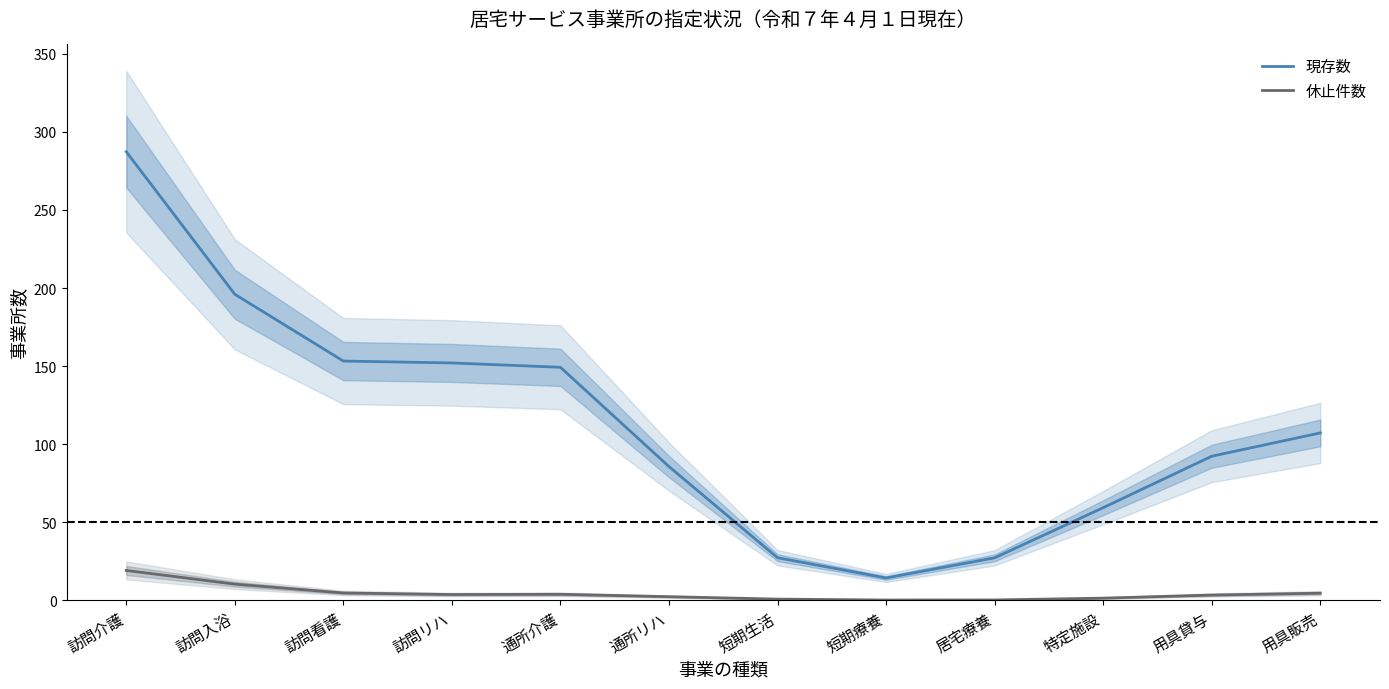

What position from the right is 居宅療養?

4